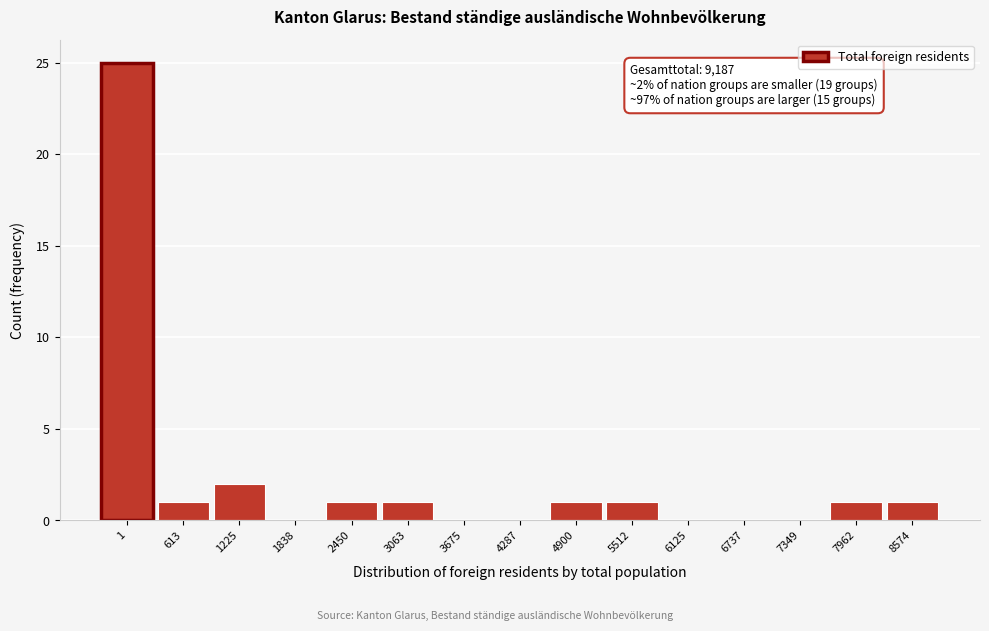

Reading left to right, transcribe all the data shown in this chart.

1=25	613=1	1225=2	1838=0	2450=1	3063=1	3675=0	4287=0	4900=1	5512=1	6125=0	6737=0	7349=0	7962=1	8574=1